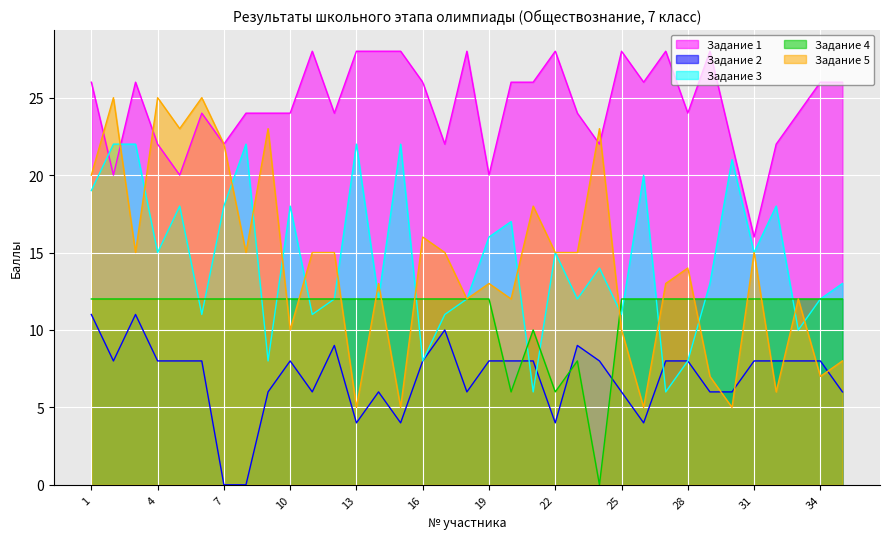

True or false: Задание 1 and Задание 2 cross at least once.

False